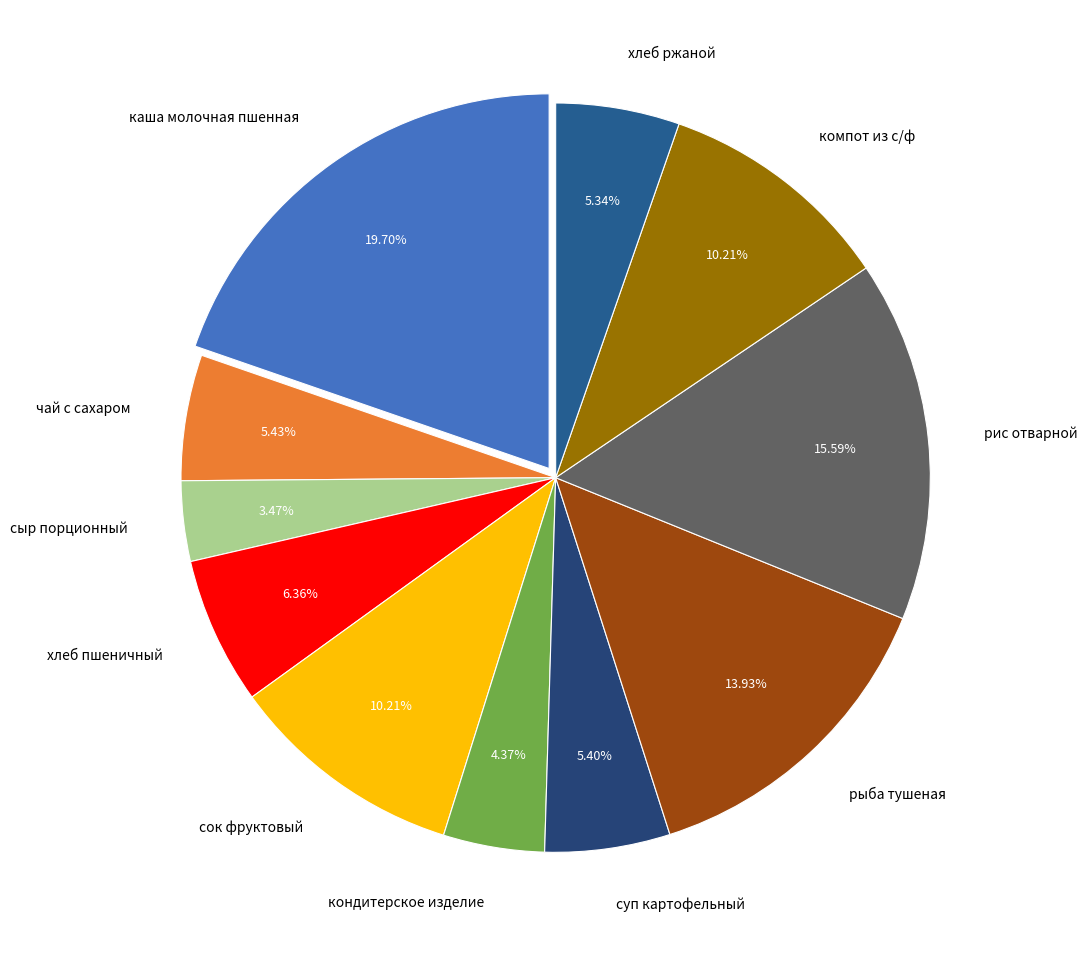

Is it true that компот из с/ф is 23% of the pie?

False